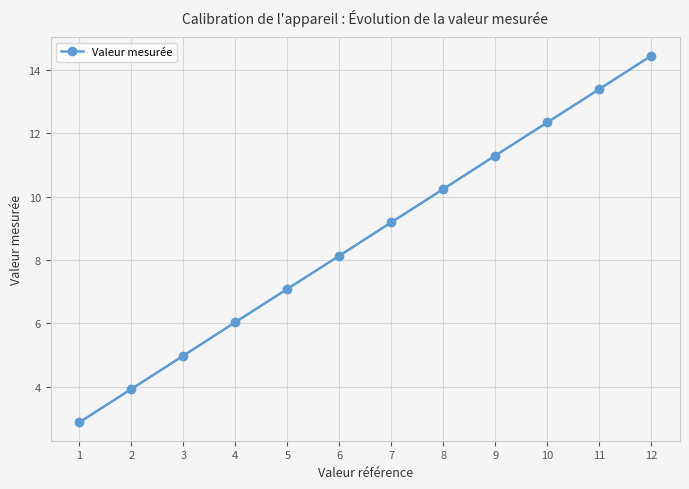

List the labels in order of value, smallest first.

1, 2, 3, 4, 5, 6, 7, 8, 9, 10, 11, 12